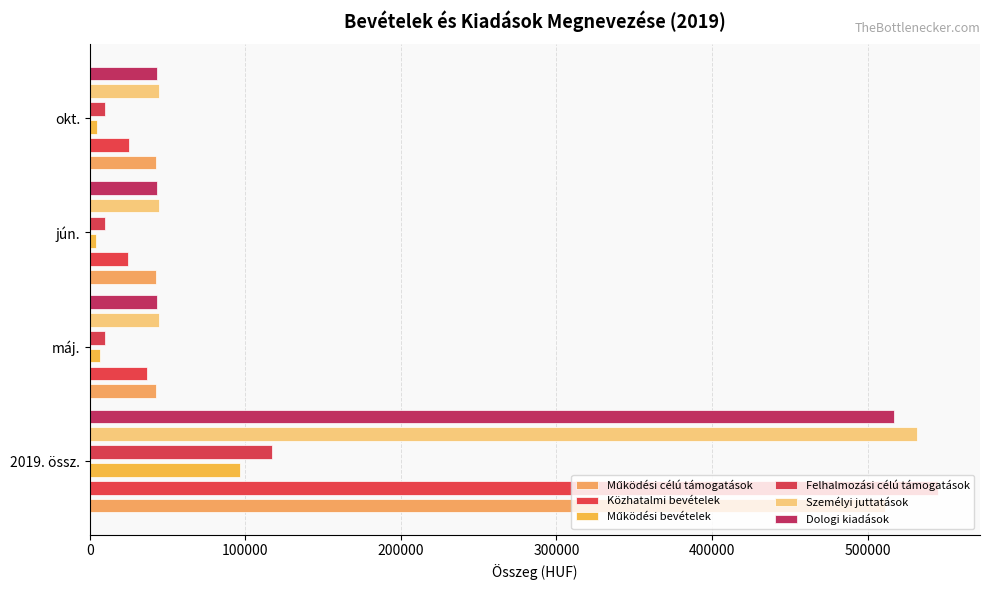

What is the maximum value shown in the chart?

545007